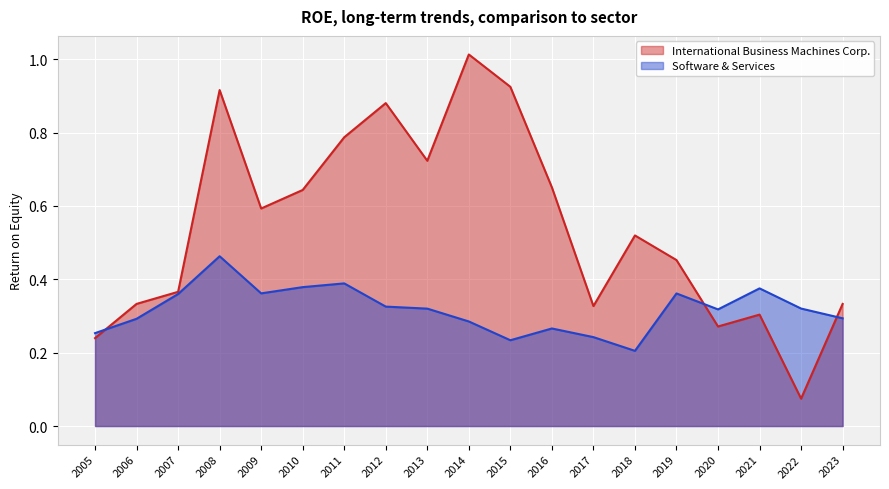

Which category has the highest value across all series?

2014